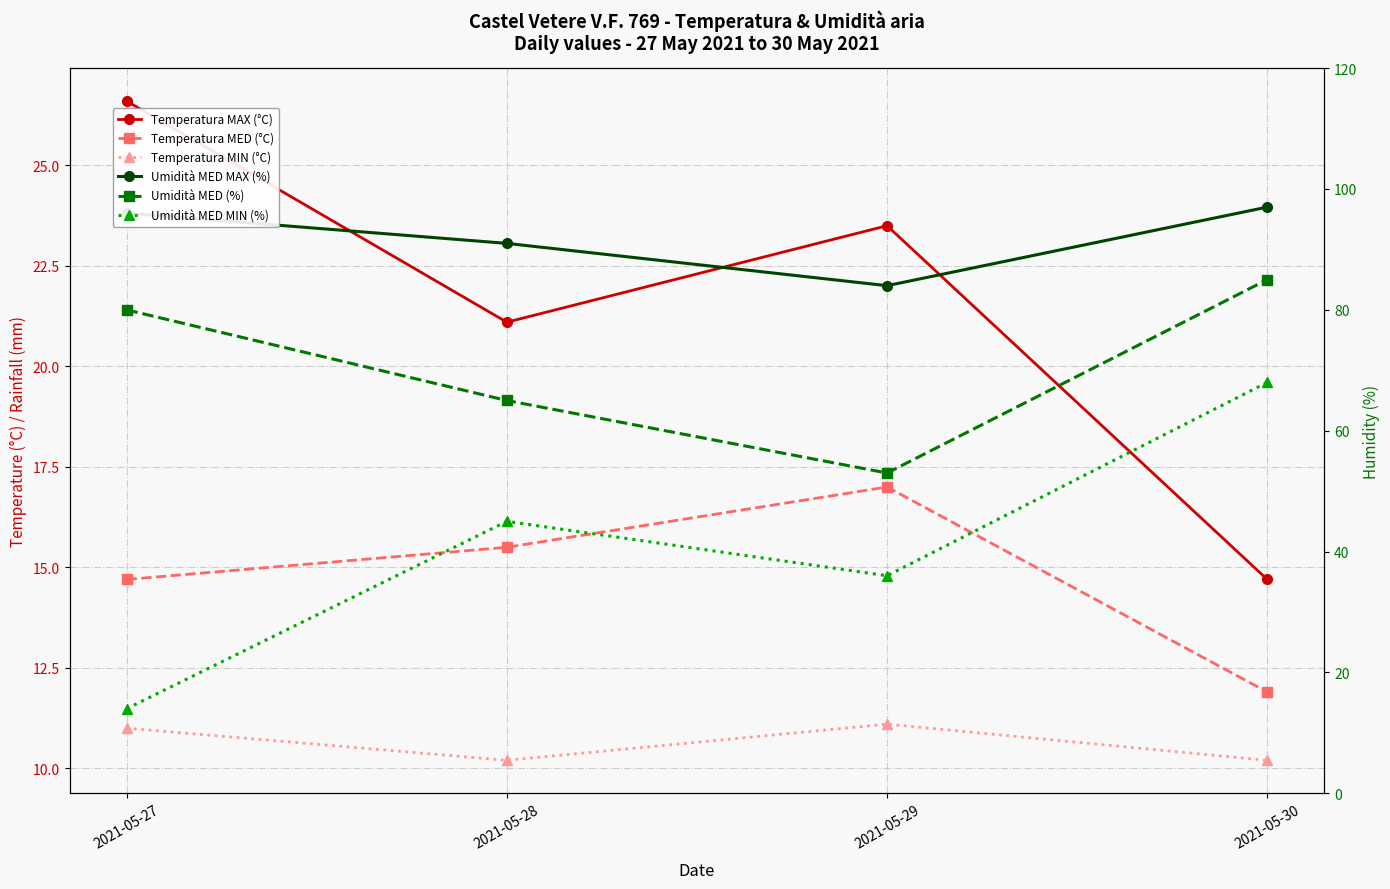

Reading left to right, list all the values displayed in this chart.

Temperatura MAX (°C): 2021-05-27=26.6	2021-05-28=21.1	2021-05-29=23.5	2021-05-30=14.7
Temperatura MED (°C): 2021-05-27=14.7	2021-05-28=15.5	2021-05-29=17.0	2021-05-30=11.9
Temperatura MIN (°C): 2021-05-27=11.0	2021-05-28=10.2	2021-05-29=11.1	2021-05-30=10.2
Umidità MED MAX (%): 2021-05-27=96.0	2021-05-28=91.0	2021-05-29=84.0	2021-05-30=97.0
Umidità MED (%): 2021-05-27=80.0	2021-05-28=65.0	2021-05-29=53.0	2021-05-30=85.0
Umidità MED MIN (%): 2021-05-27=14.0	2021-05-28=45.0	2021-05-29=36.0	2021-05-30=68.0